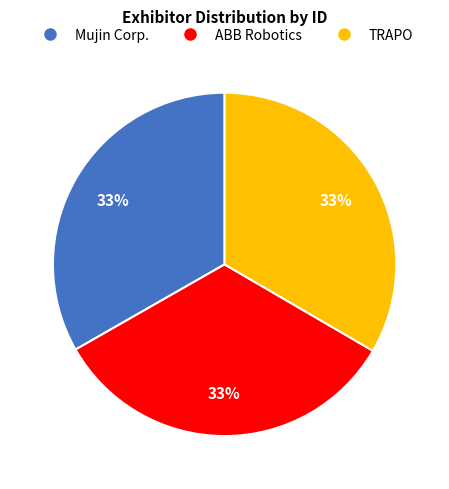

Approximately how many times larger is the value at TRAPO compared to ABB Robotics?

1.0